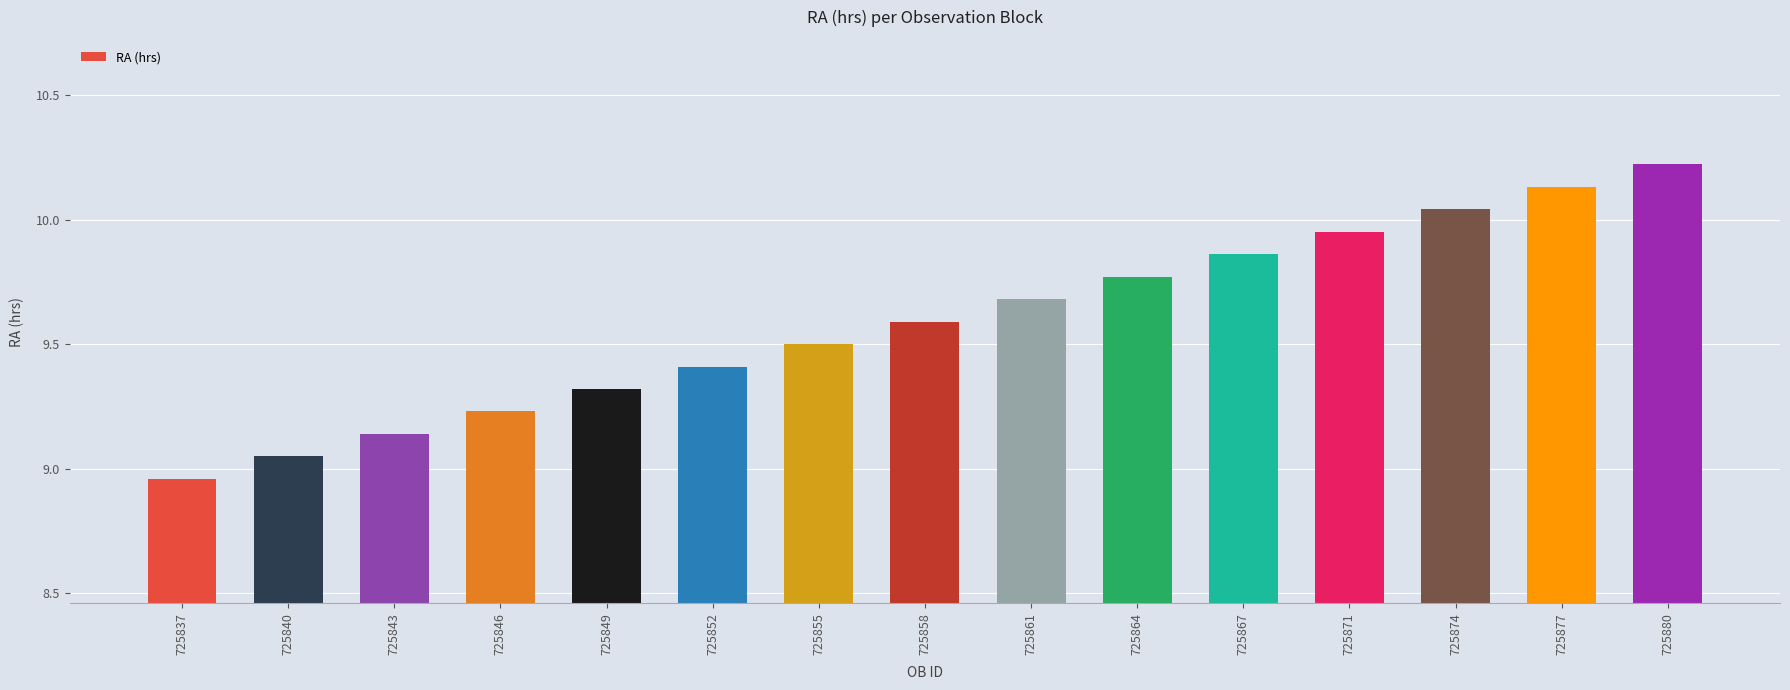

Between 725837 and 725852, which is larger?

725852